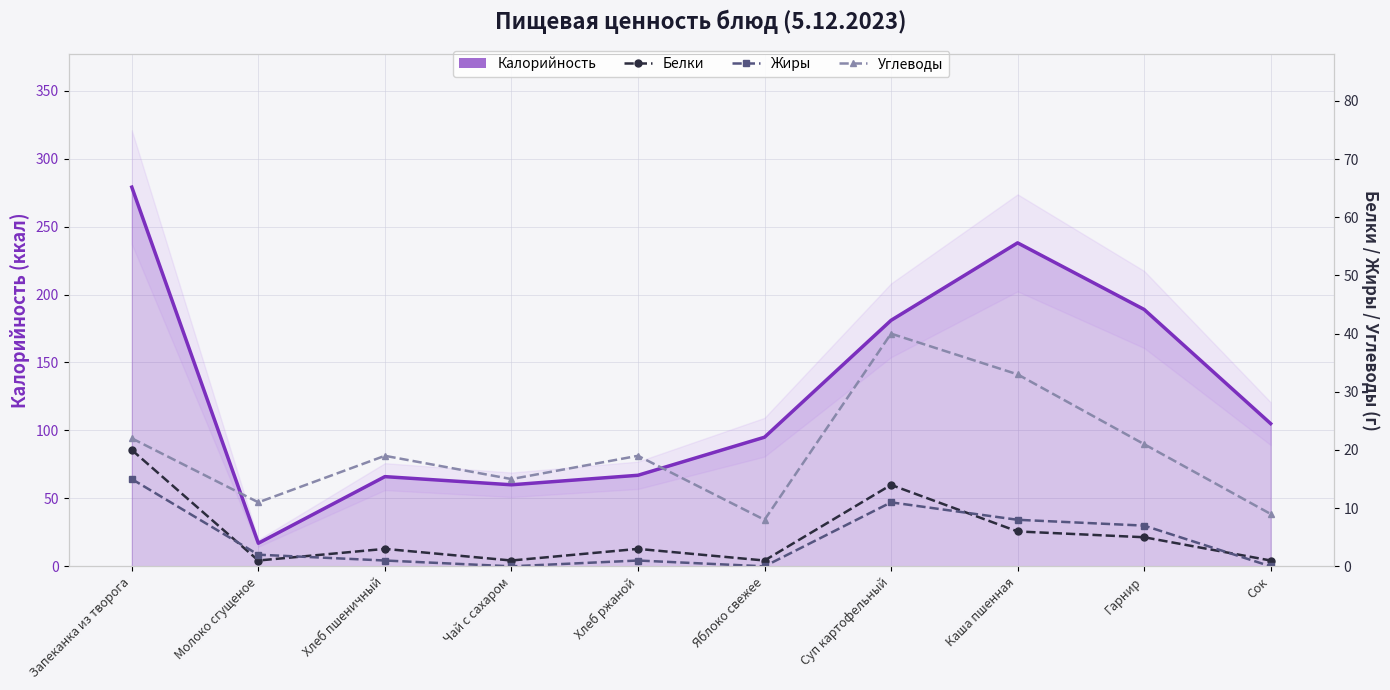

How many values in the Жиры series are below 2?

5